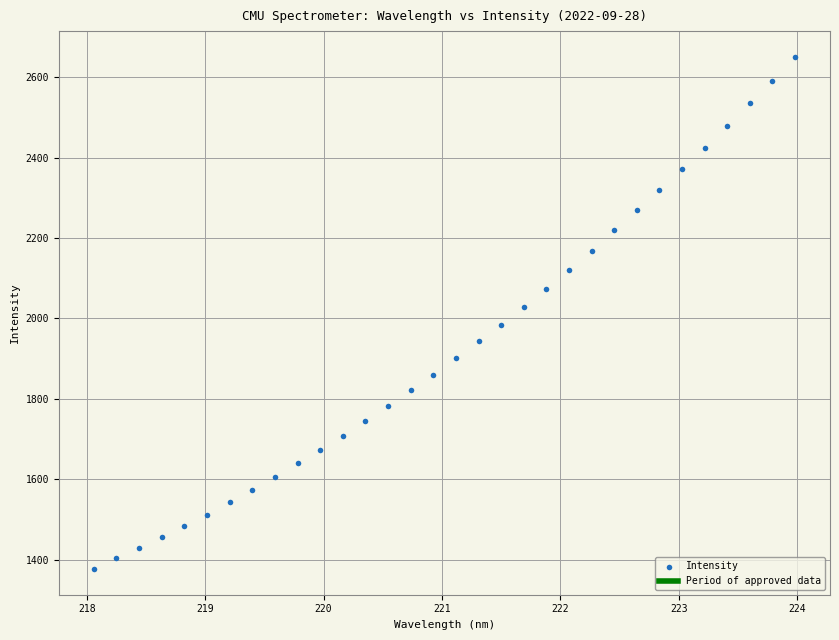

What is the range of X values (max minus min)?

5.9